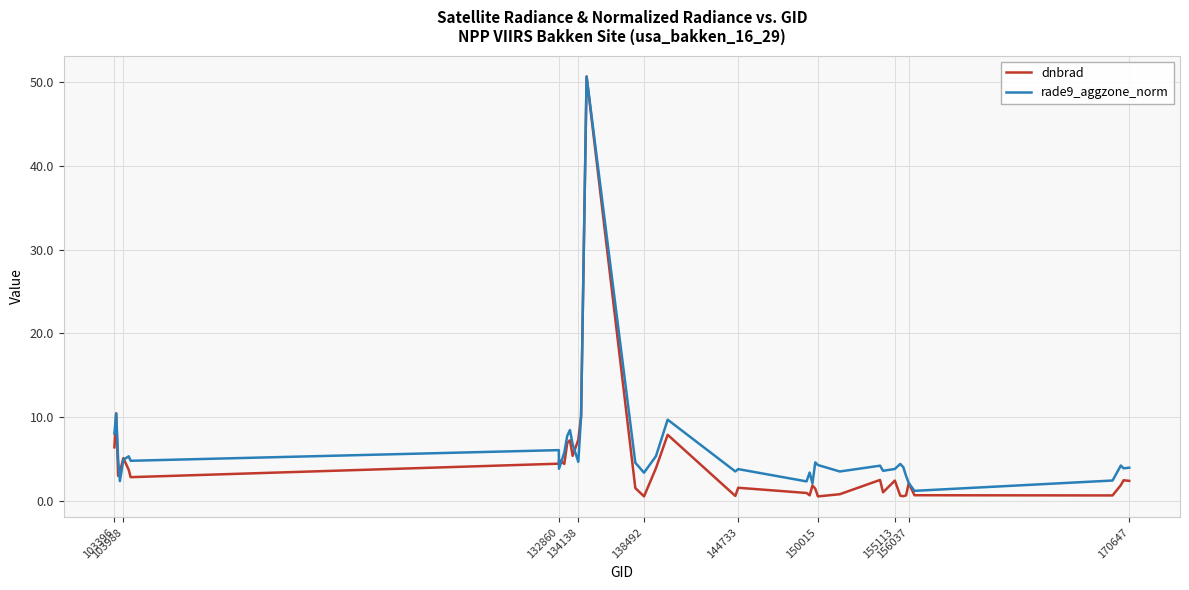

What is the difference between the maximum and second lowest values in the dnbrad series?

50.1